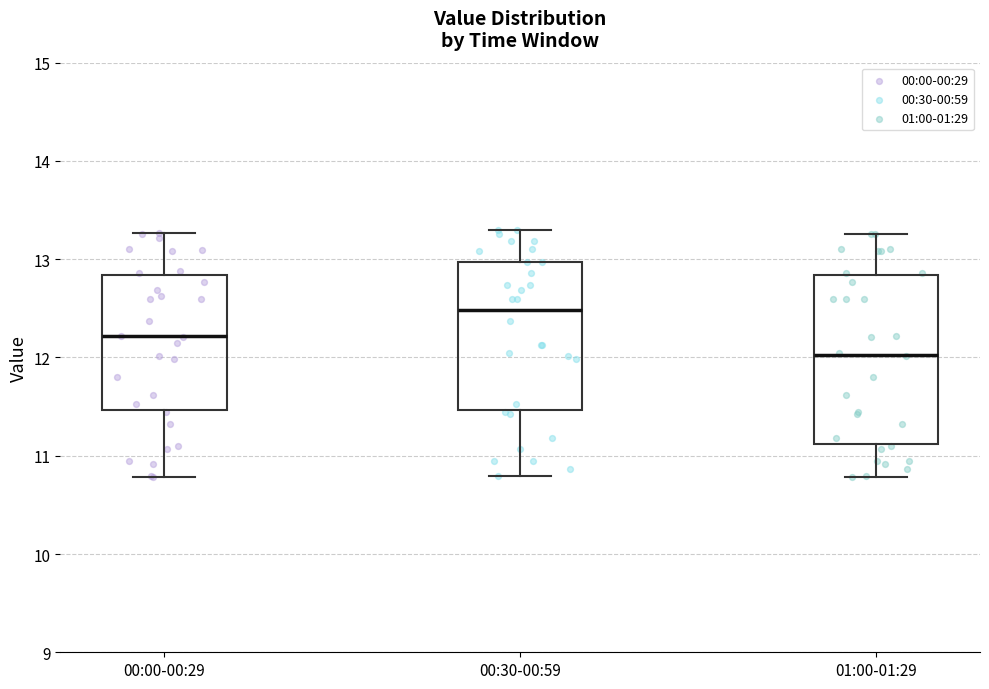

Where does the median line of the box for 00:00-00:29 sit on the y-axis? The values are not printed on the chart, so give them approximately, as read against the axis.

12.2